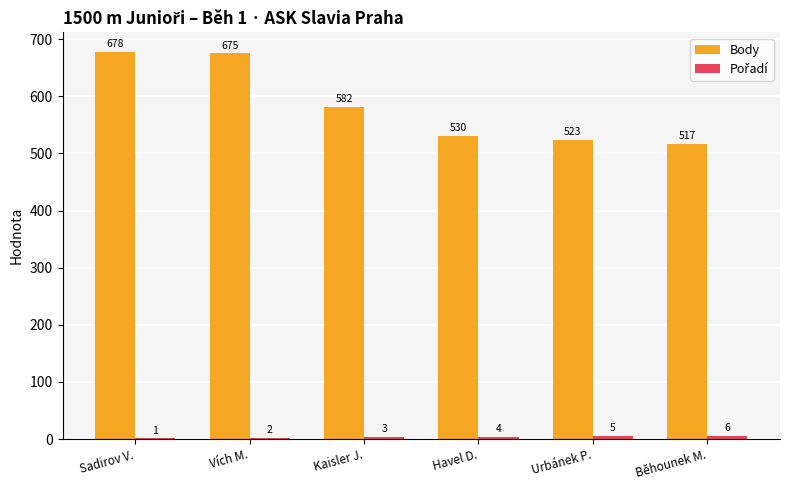

Which series has the largest range (max minus min)?

Body